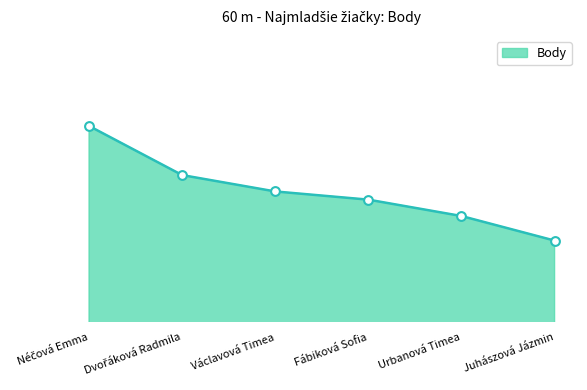

Does the chart have visible grid lines?

No